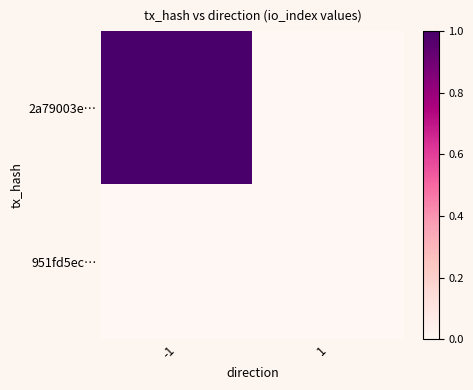

What is the spread (max minus min) of values at -1?

1